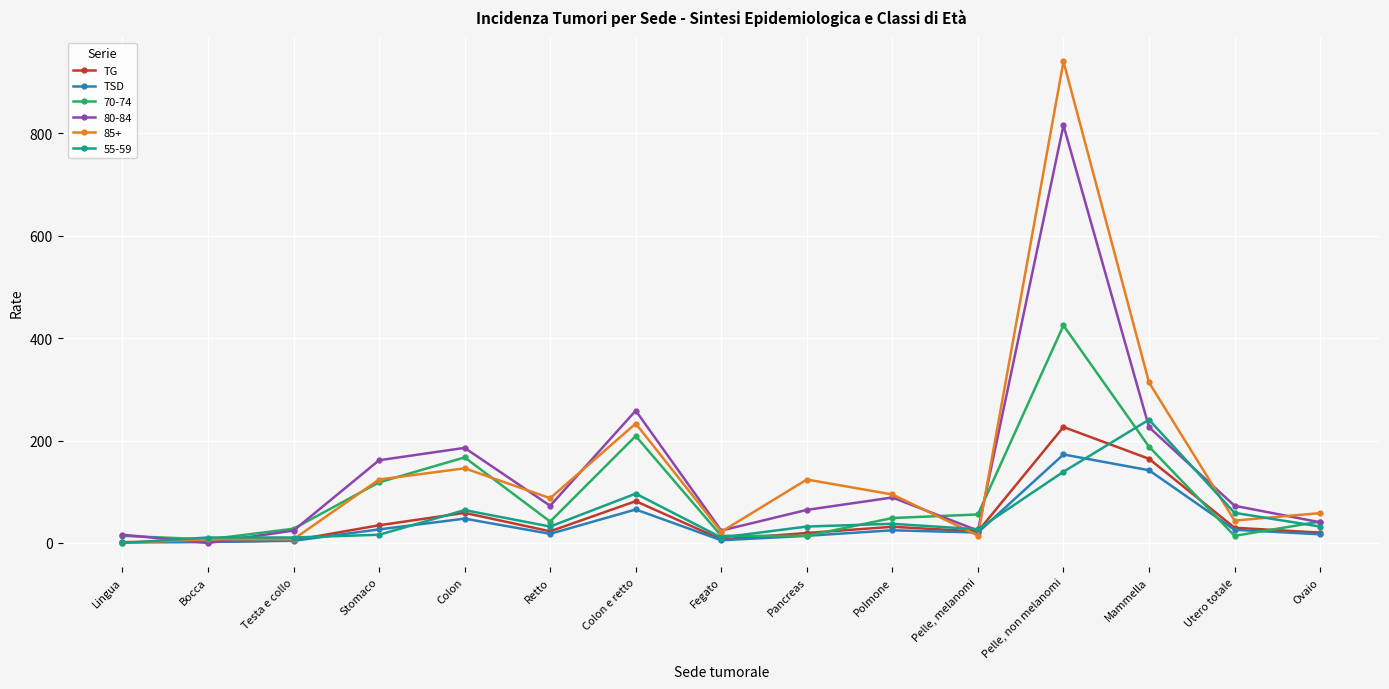

How many data points does each series have?

15